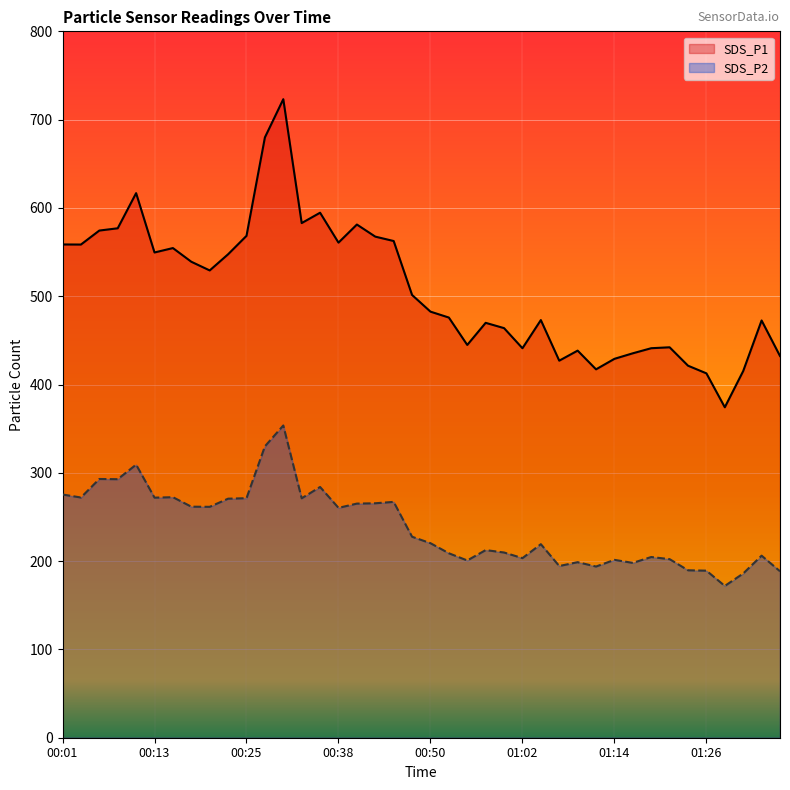

True or false: SDS_P1 and SDS_P2 intersect in this chart.

False